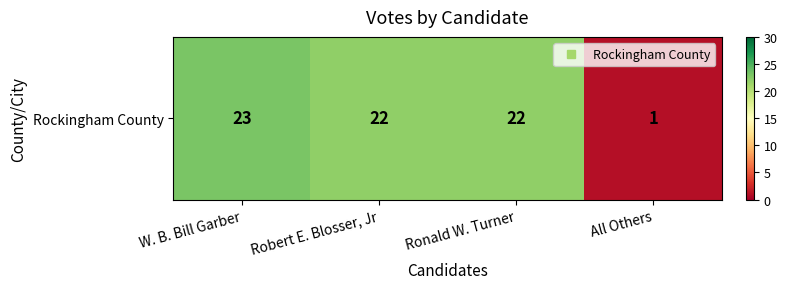

What is the sum of the values at All Others and W. B. Bill Garber?

24